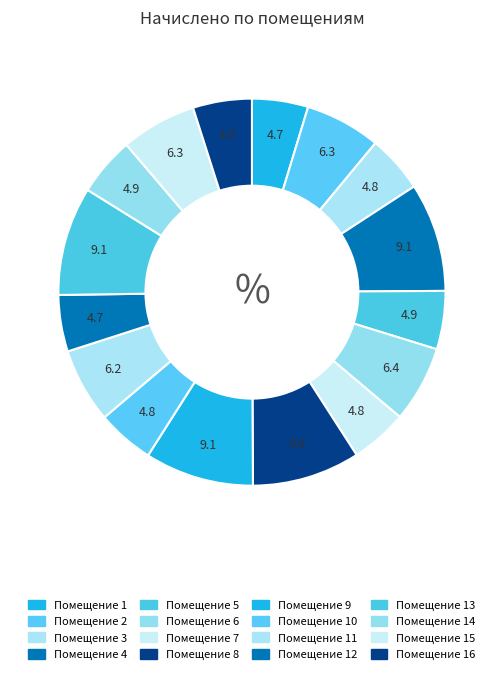

Which slice is the largest?

9